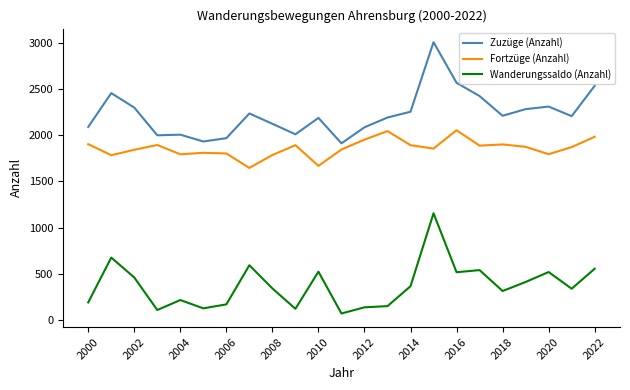

Rank the series by their average value, from lowest to highest.

Wanderungssaldo (Anzahl), Fortzüge (Anzahl), Zuzüge (Anzahl)